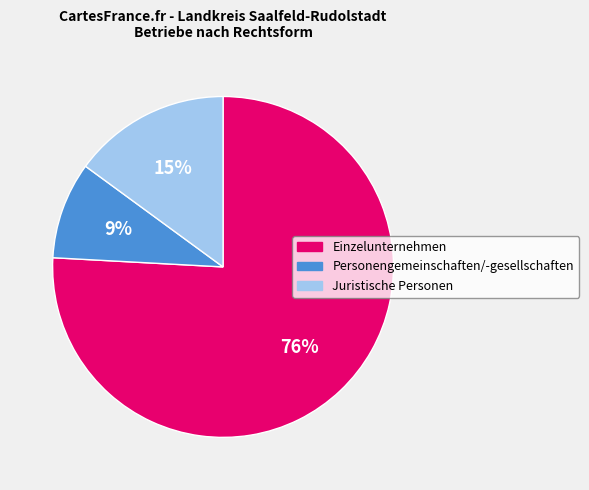

What is the largest slice in the pie chart?

Einzelunternehmen